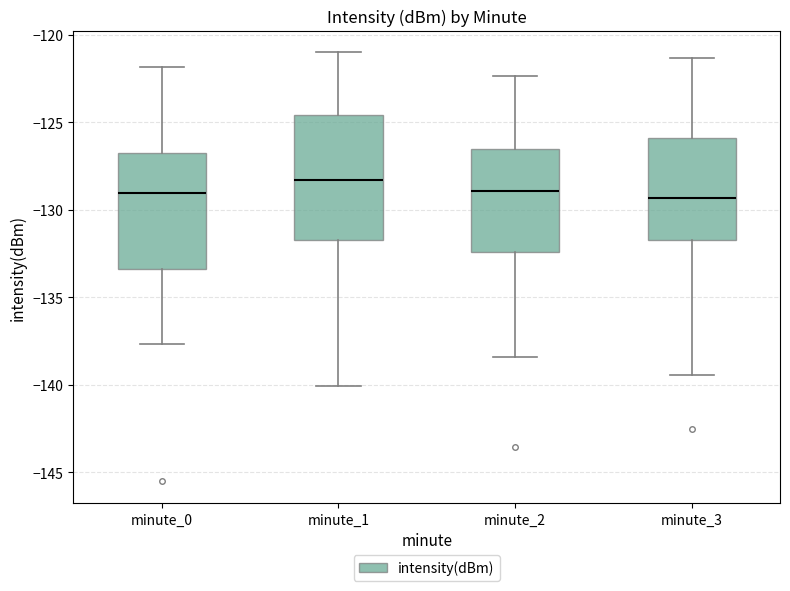

Comparing the boxes themselves (not the whiskers), which one is the tallest?

minute_1